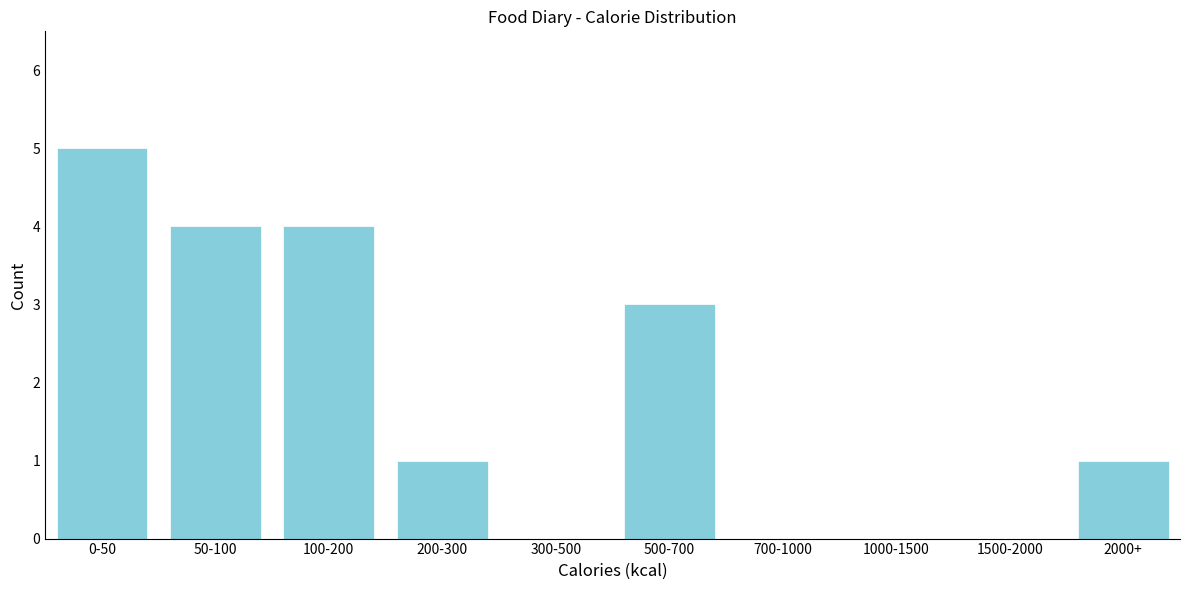

Reading left to right, transcribe all the data shown in this chart.

0-50=5	50-100=4	100-200=4	200-300=1	300-500=0	500-700=3	700-1000=0	1000-1500=0	1500-2000=0	2000+=1